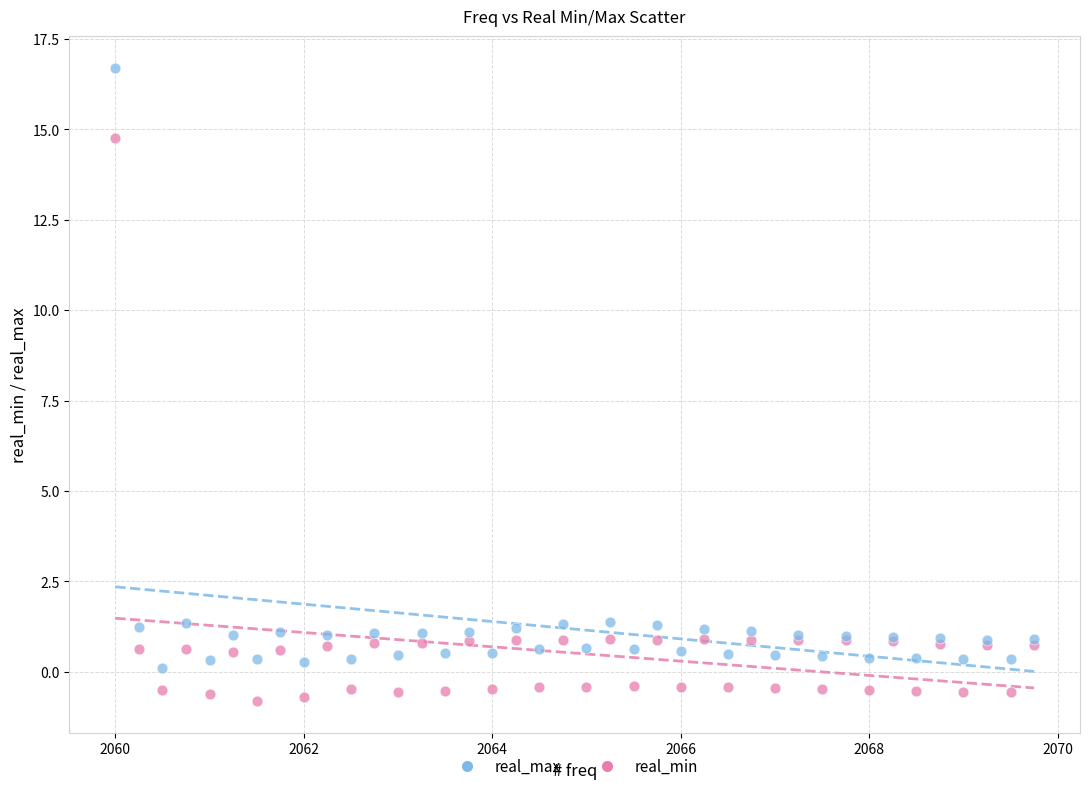

Which series reaches the maximum Y coordinate?

real_max